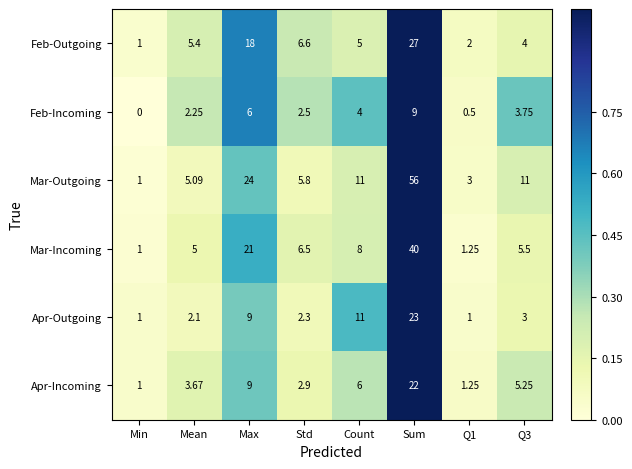

What is the difference between the highest and lowest values at Std?

4.3